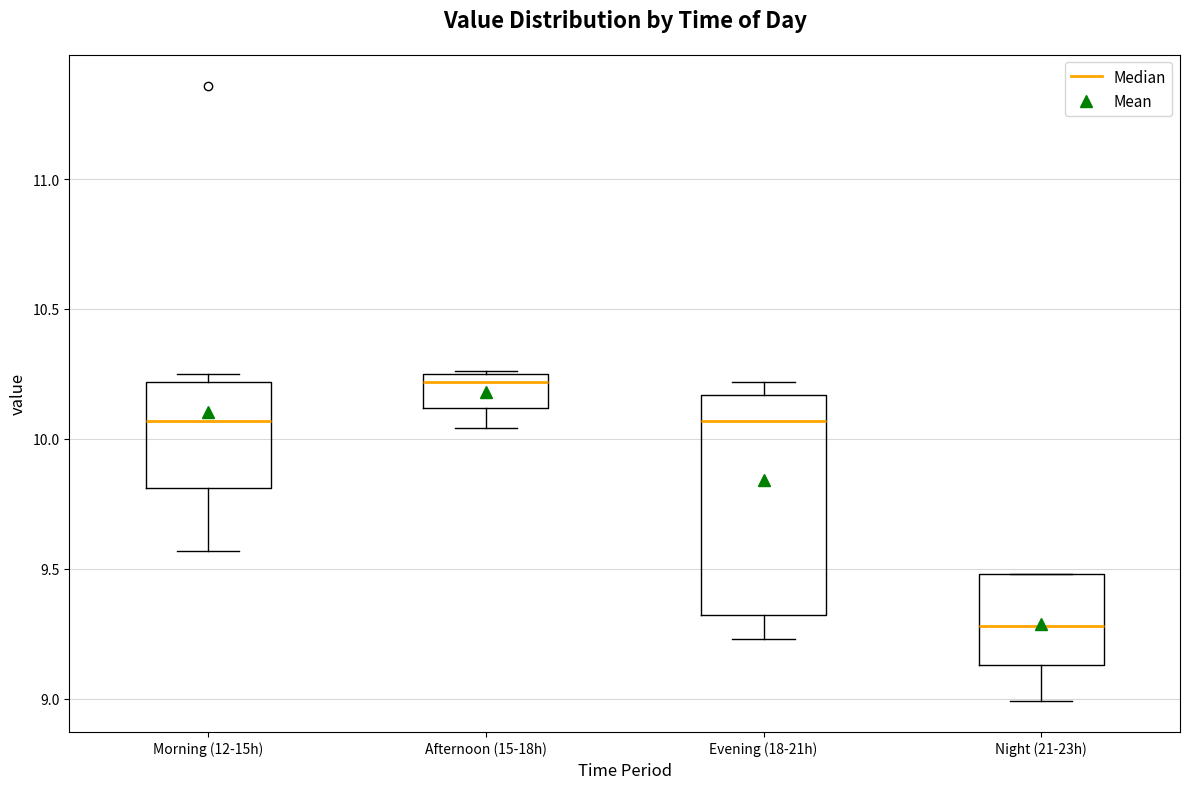

Which box's median line is the highest?

Afternoon (15-18h)